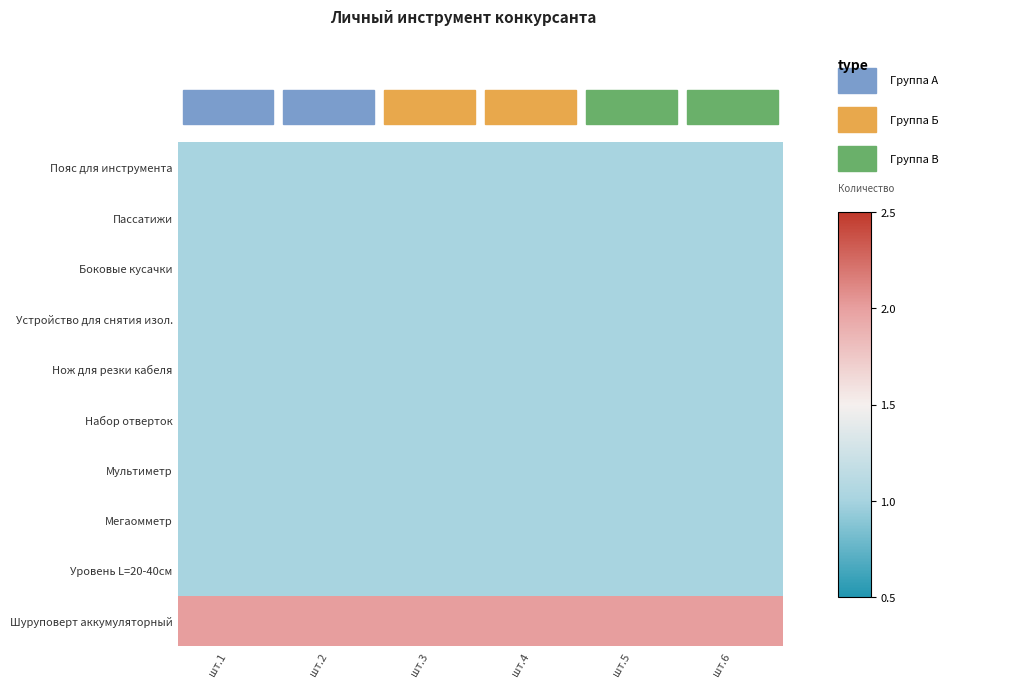

At which category is the sum across all series the highest?

шт.1